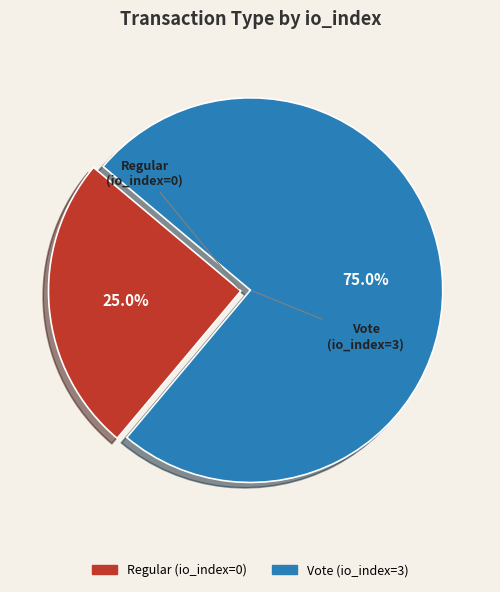

How many slices are in this pie chart?

2